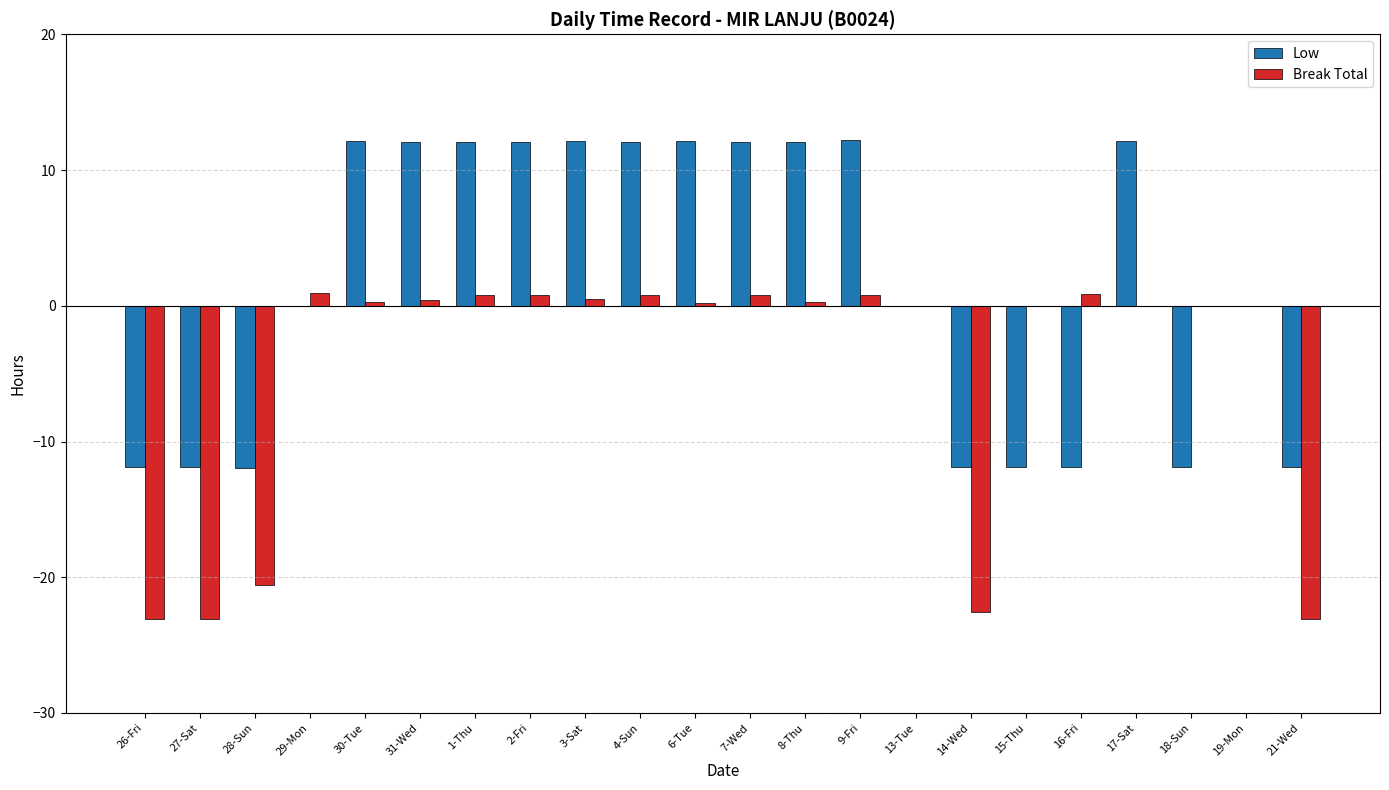

What is the sum of all Break Total values?

-104.9